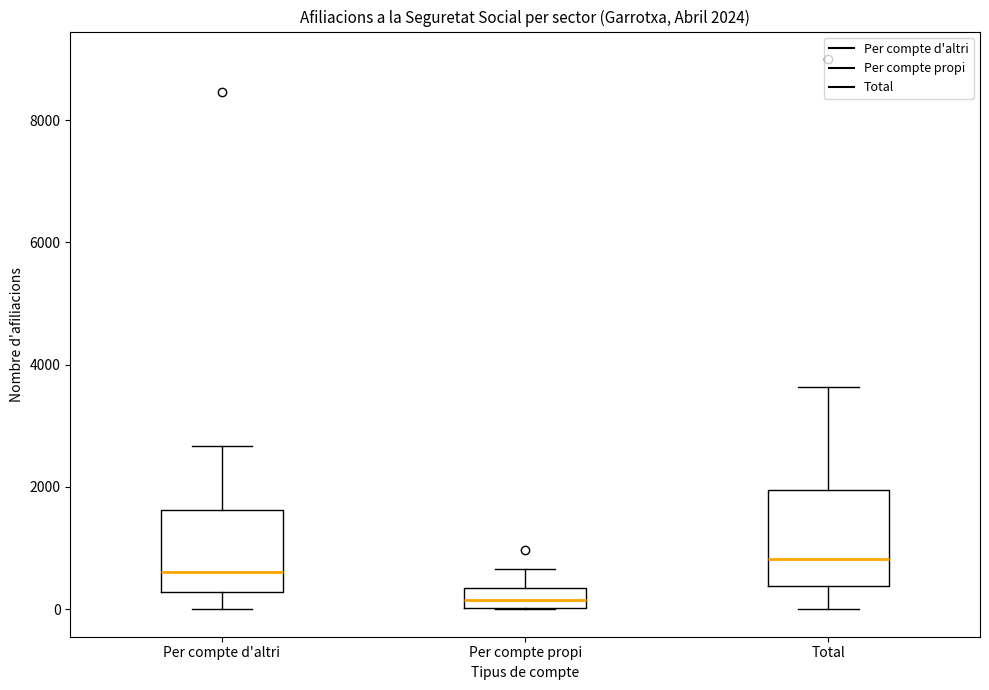

Which box's median line is the lowest?

Per compte propi